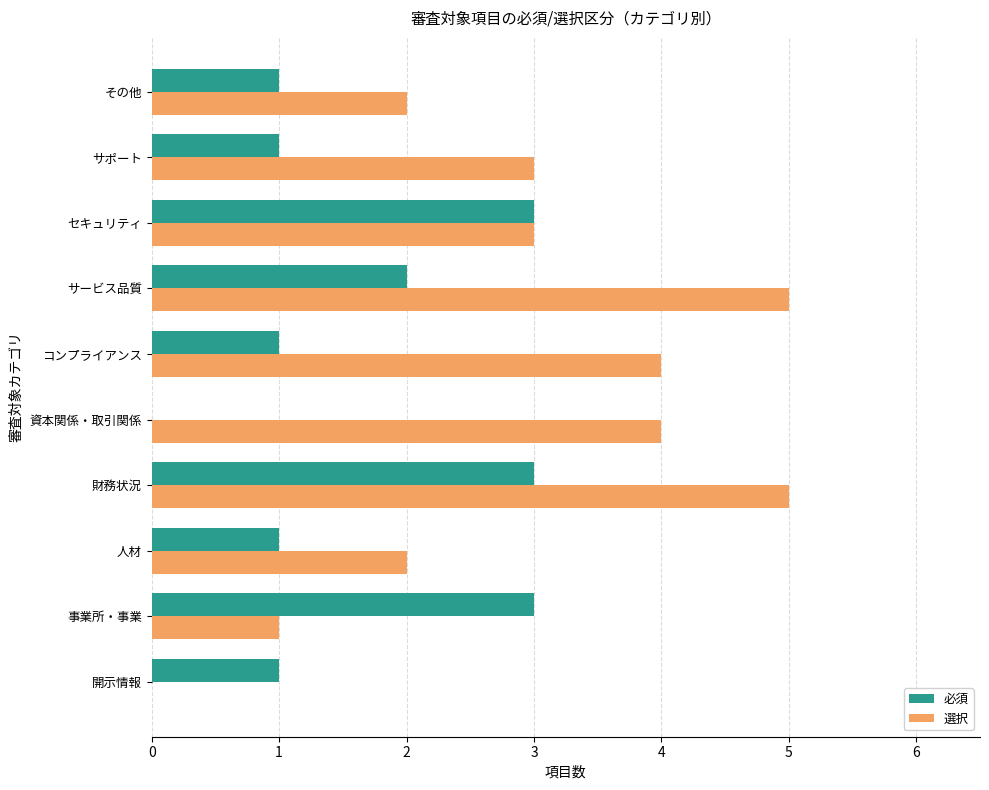

What is the sum of all 選択 values?

29